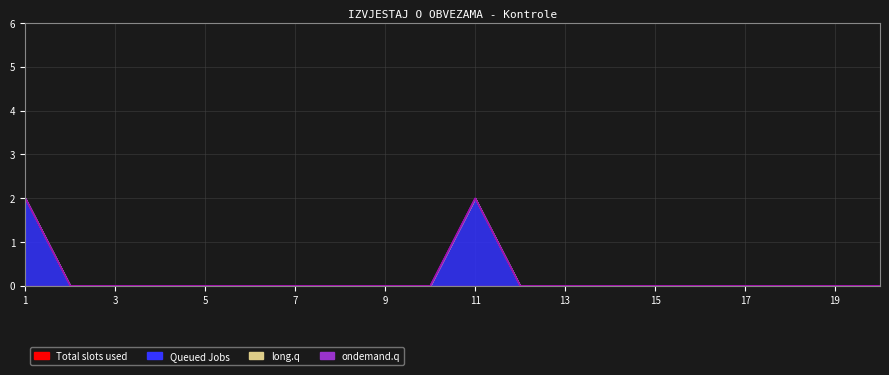

True or false: ondemand.q has more than 1 interior local peaks.

False